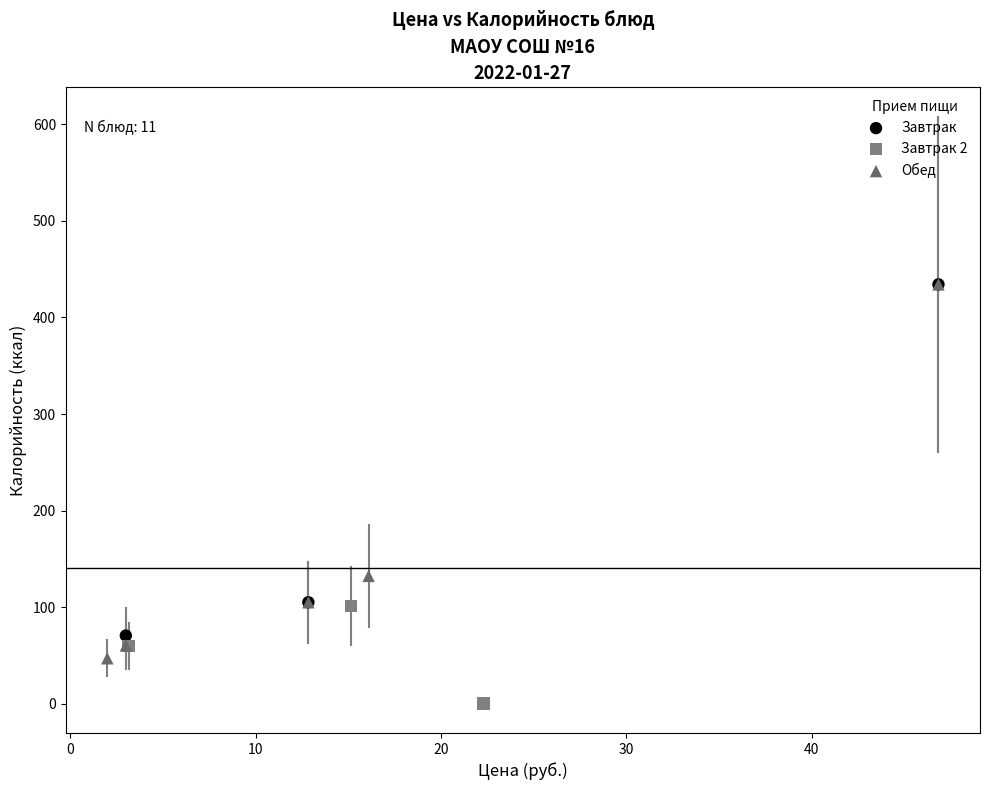

Which series has the widest spread of Y values?

Обед